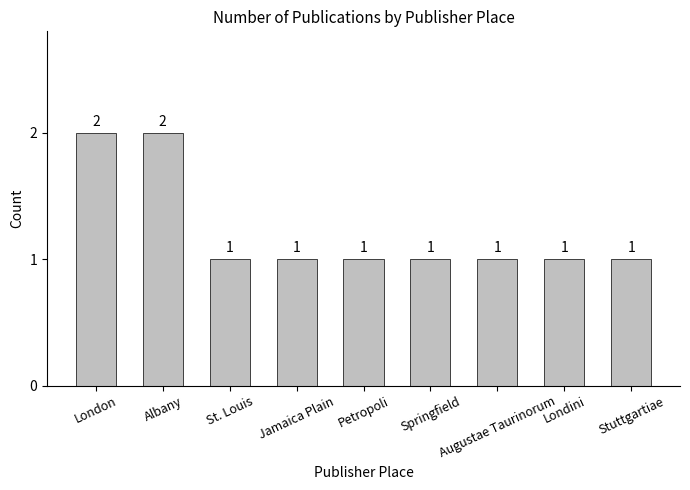

True or false: the data shows 0 at Springfield.

False